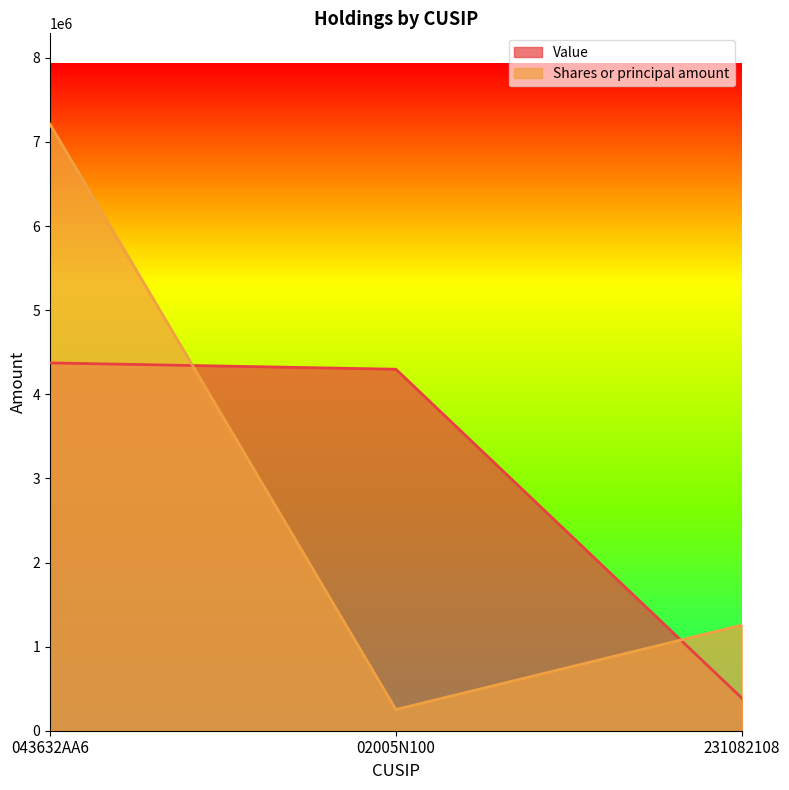

Between 02005N100 and 231082108, which series saw the biggest shift?

Value